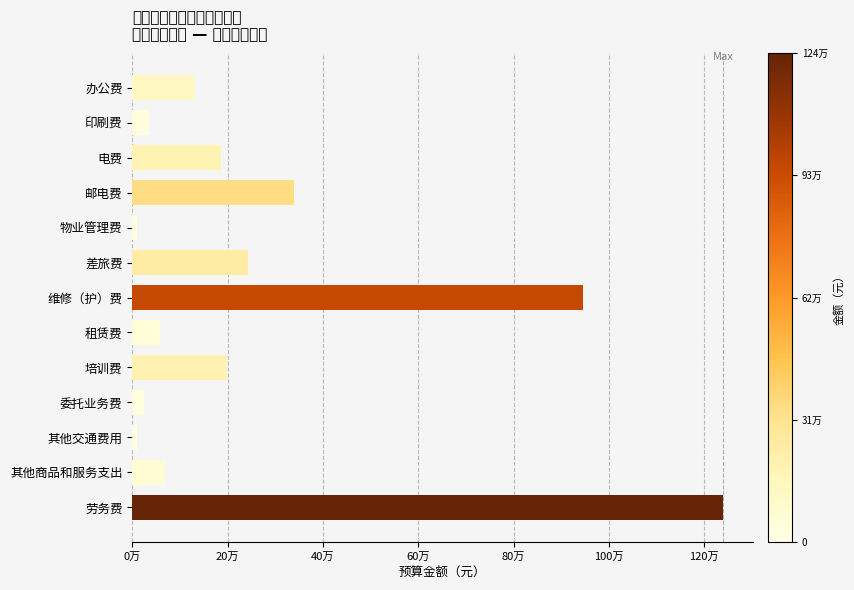

Where is the data nearest to the value 625000?

邮电费